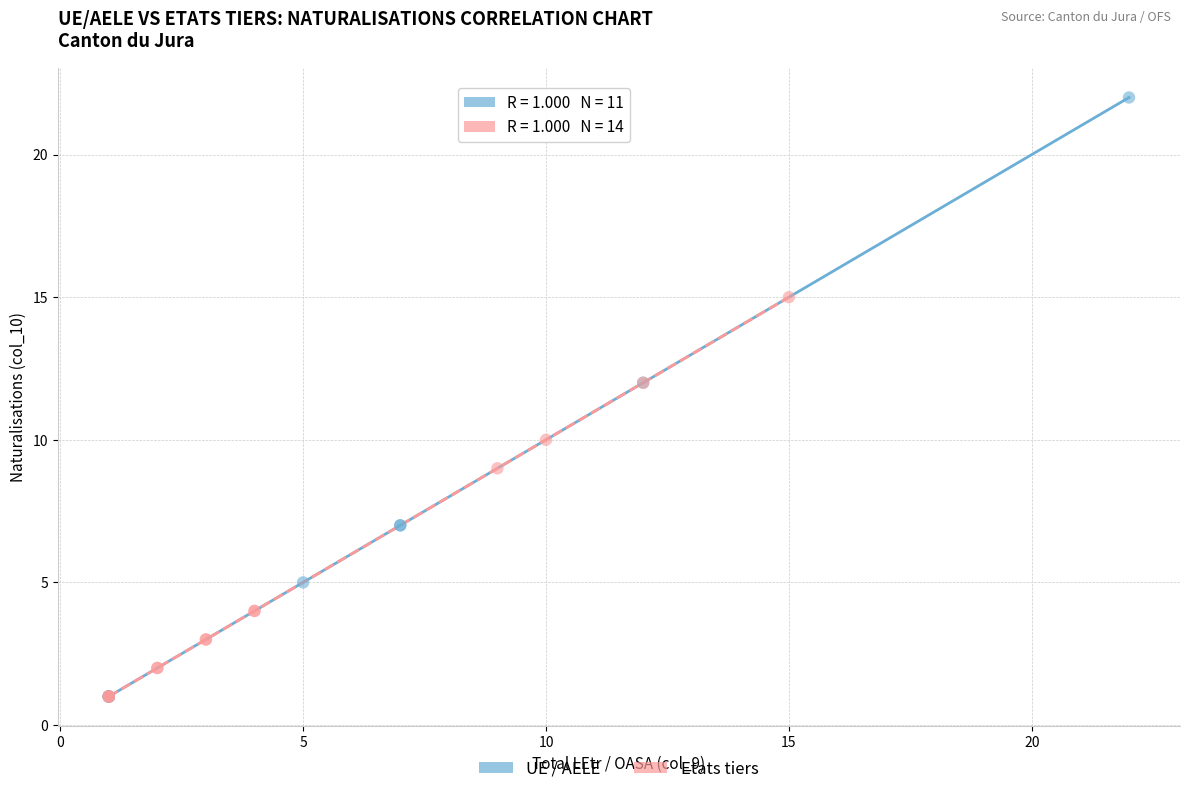

What are all the series names shown in the legend?

UE / AELE, Etats tiers